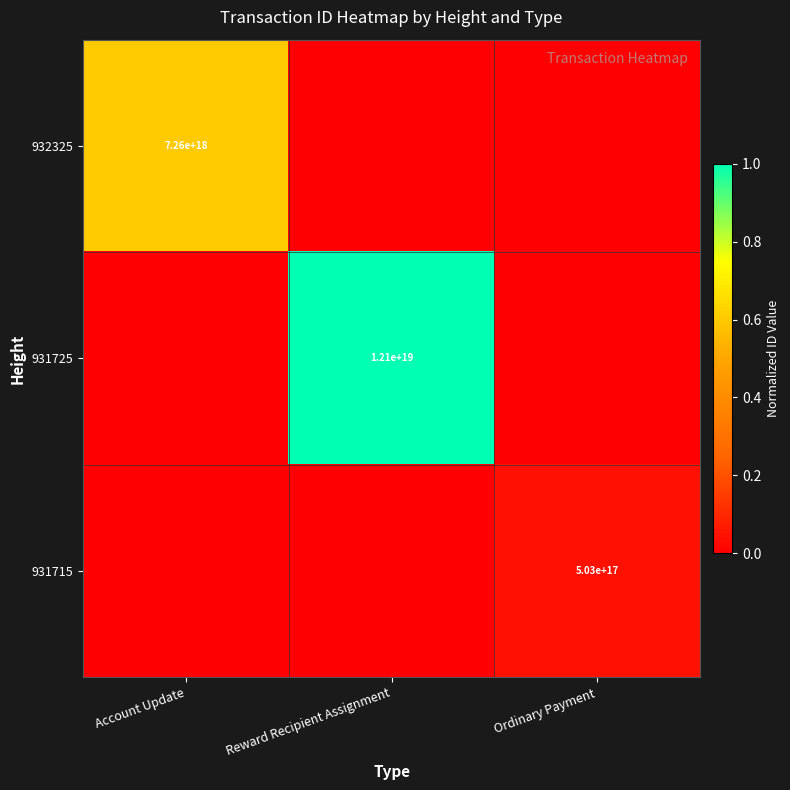

List the series in order of their peak value, lowest first.

931715, 932325, 931725